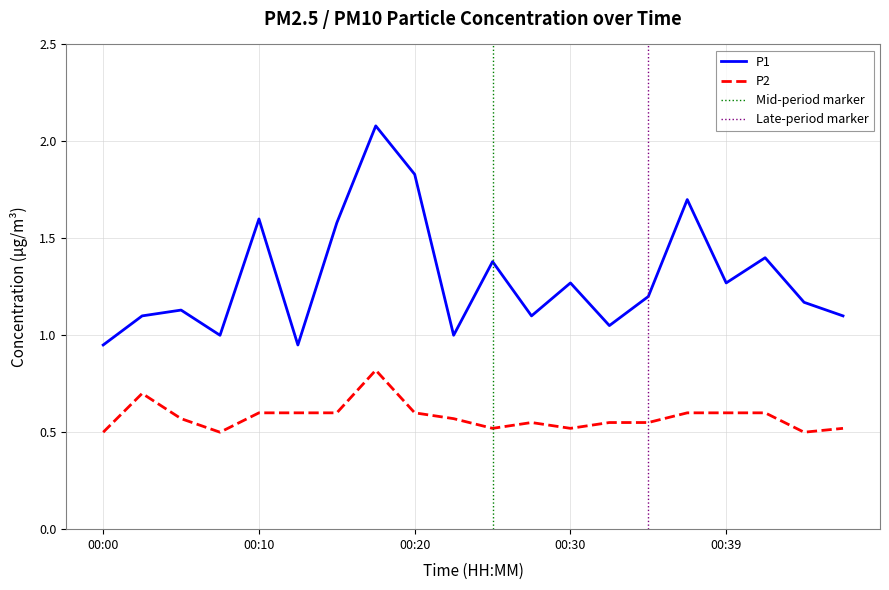

What is the value of the P2 point at the 17th from the left?

0.6